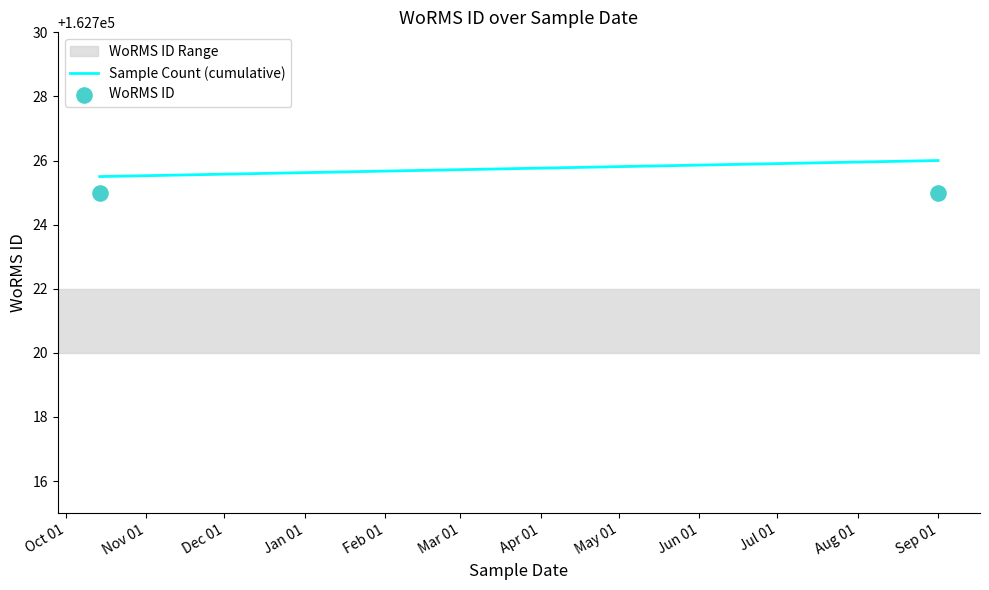

At how many categories does at least one series exceed 162725?

2